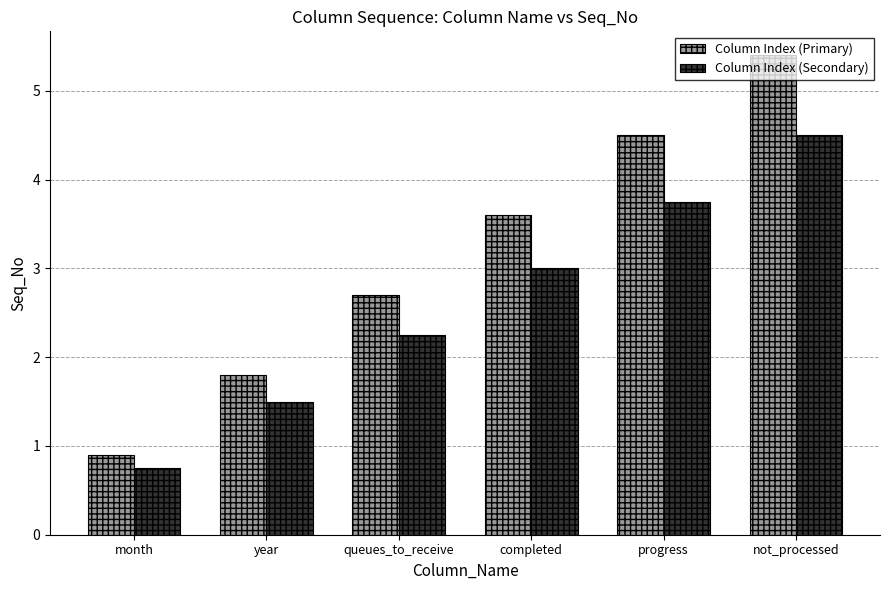

What is the difference between the Column Index (Primary) values at month and queues_to_receive?

1.8